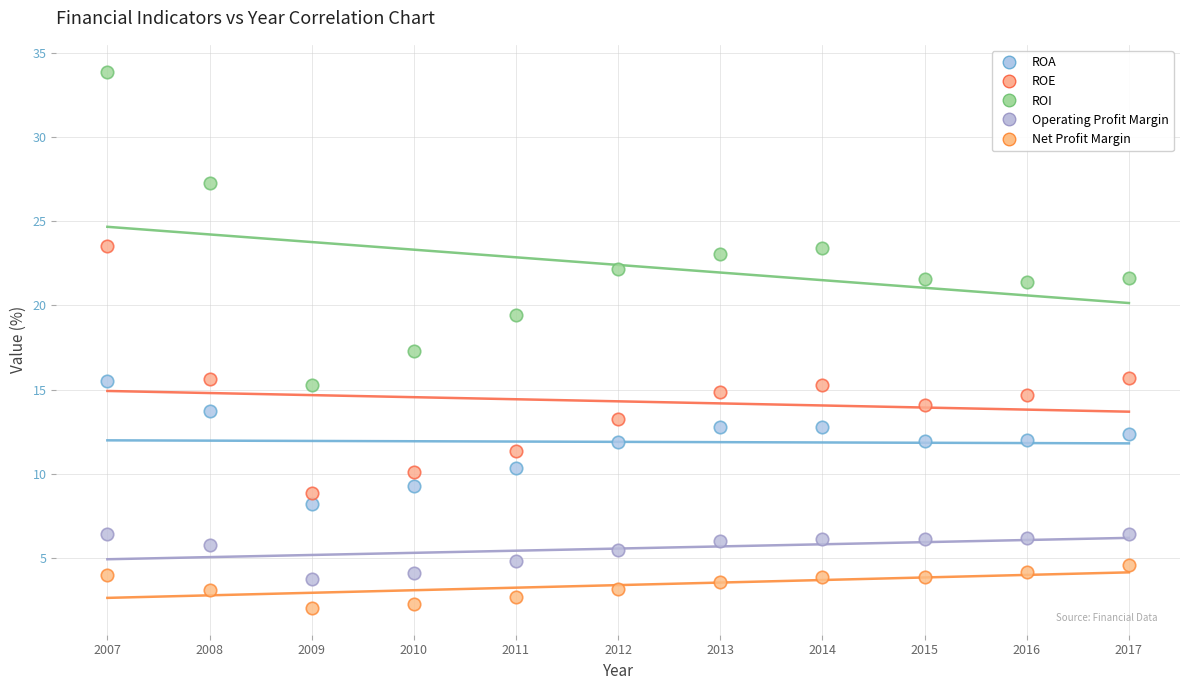

Which series contains the lowest Y value?

Net Profit Margin